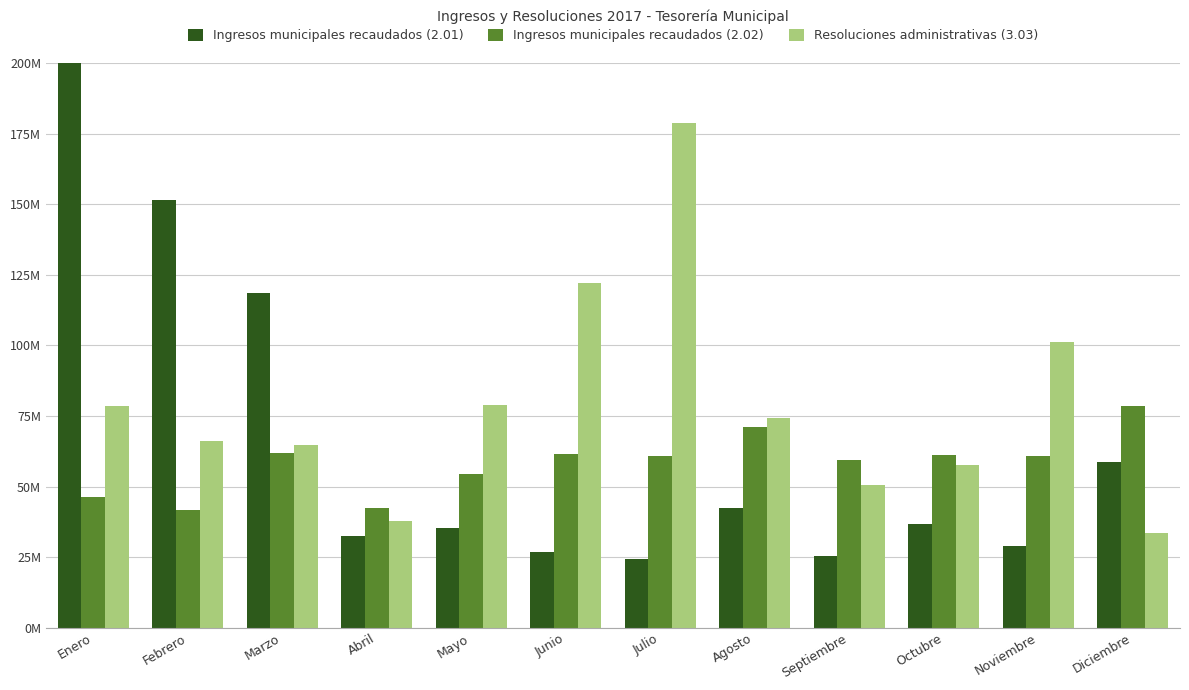

How many distinct data groups are displayed?

3